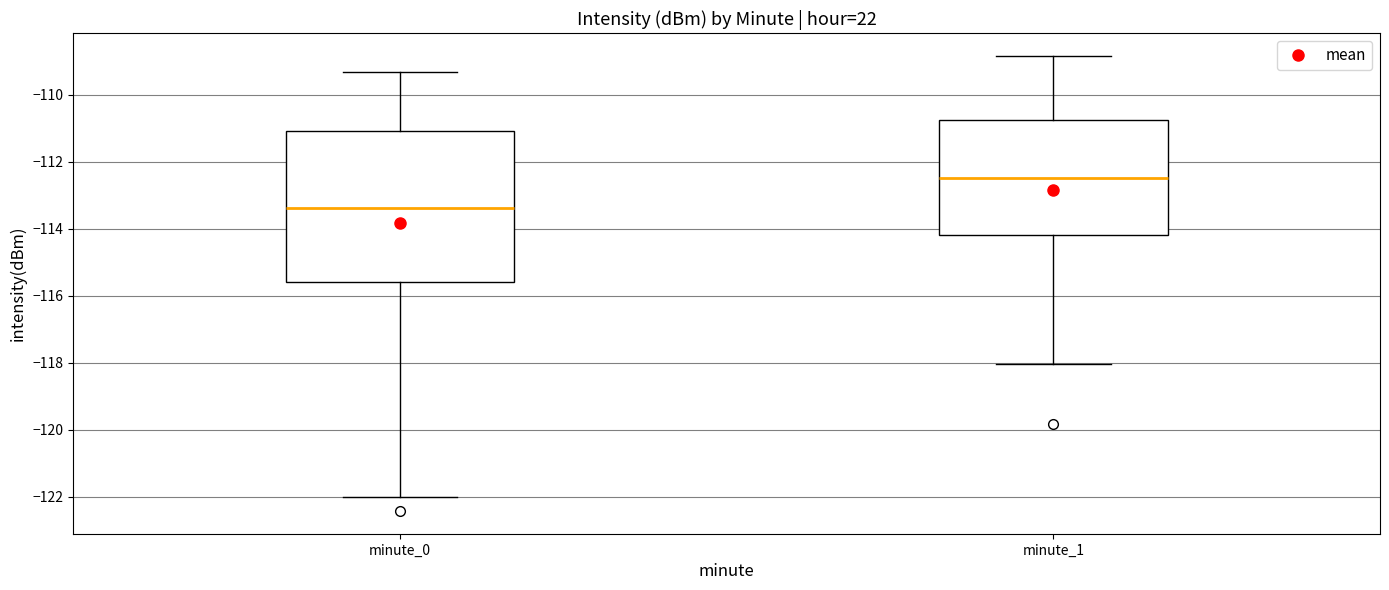

Reading left to right, read every box against the y-axis: the position of its median line, the range the box covers, and the ends of its whiskers. The values are not printed on the chart, so give them approximately, as read against the axis.

minute_0: median -113.4, box -115.6 to -111.0, whiskers -122.0 to -109.4
minute_1: median -112.4, box -114.2 to -110.8, whiskers -118.0 to -108.8